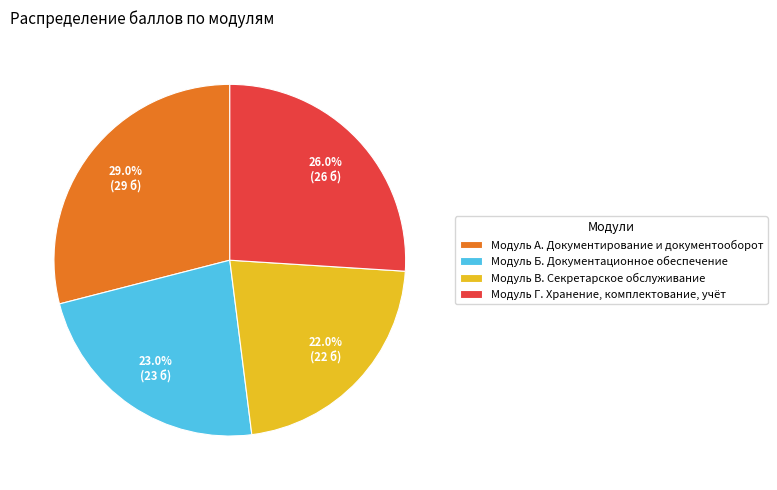

How many slices are in this pie chart?

4